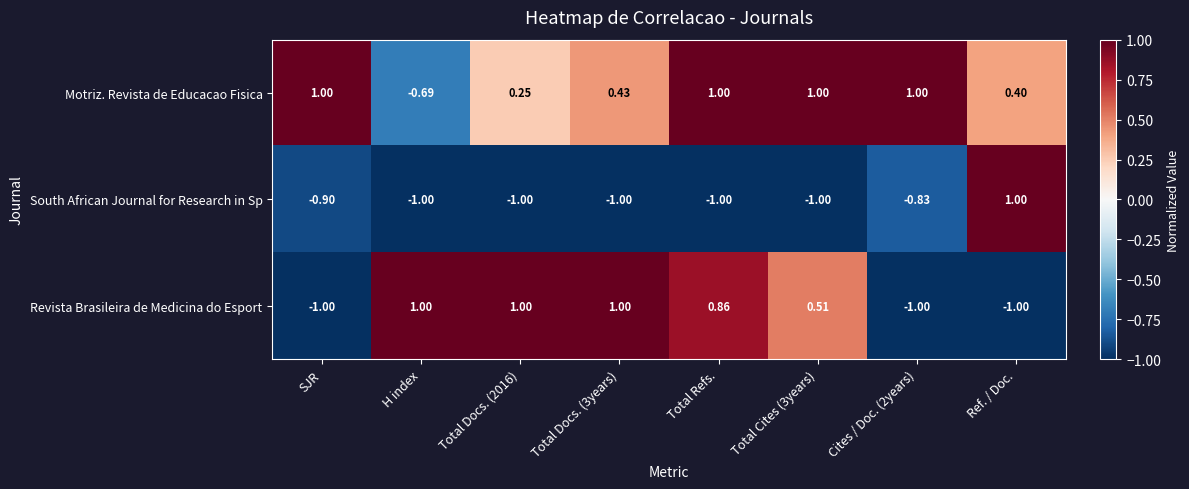

Rank the series at Cites / Doc. (2years) from lowest to highest value.

Revista Brasileira de Medicina do Esport, South African Journal for Research in Sp, Motriz. Revista de Educacao Fisica